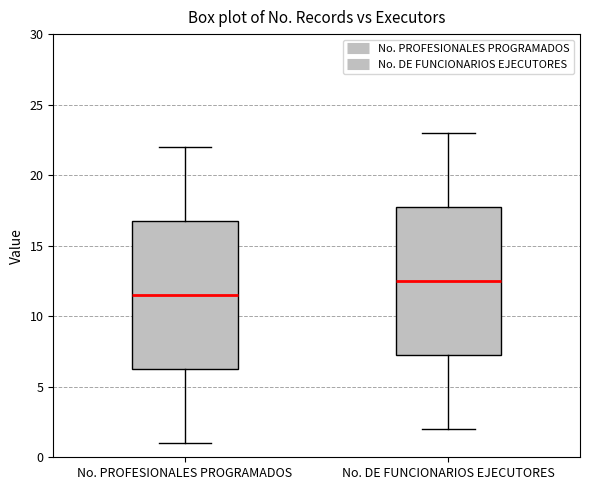

Reading left to right, read every box against the y-axis: the position of its median line, the range the box covers, and the ends of its whiskers. The values are not printed on the chart, so give them approximately, as read against the axis.

No. PROFESIONALES PROGRAMADOS: median 11.5, box 6.5 to 17.0, whiskers 1.0 to 22.0
No. DE FUNCIONARIOS EJECUTORES: median 12.5, box 7.5 to 18.0, whiskers 2.0 to 23.0